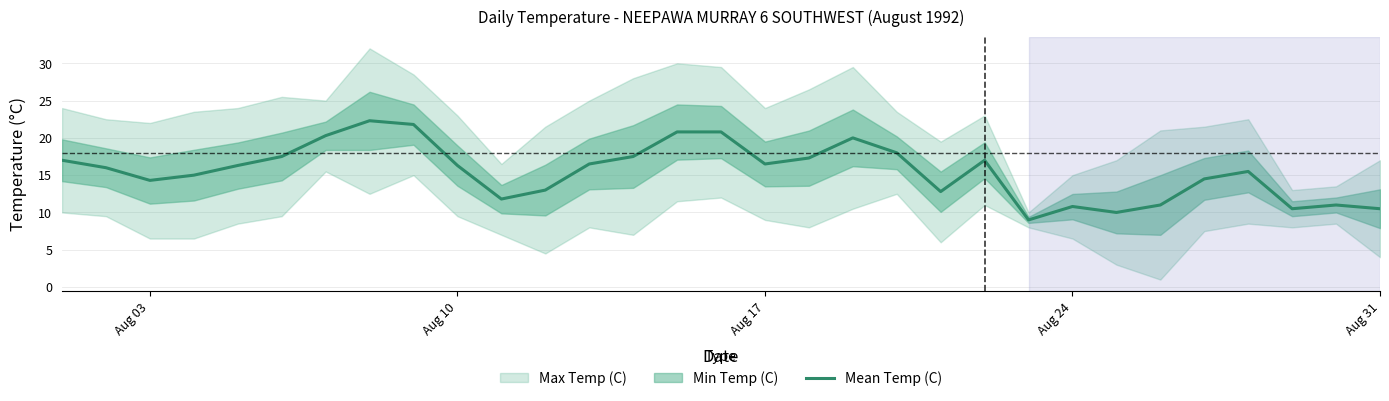

What is the value of the 30th point from the left?

11.0